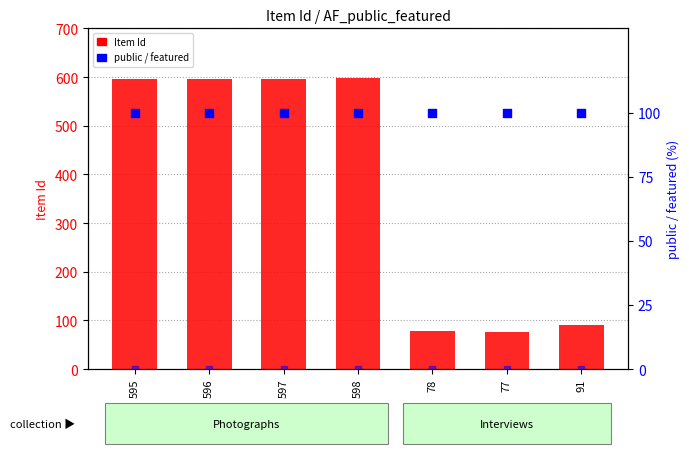

Which series has the largest total across all categories?

Item Id